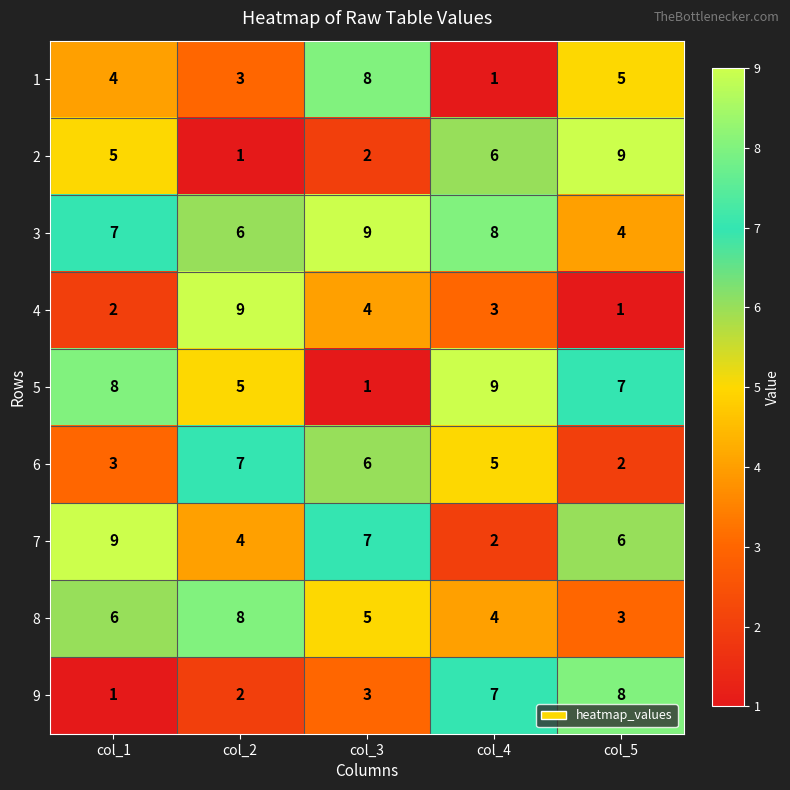

At how many categories does at least one series exceed 2?

5